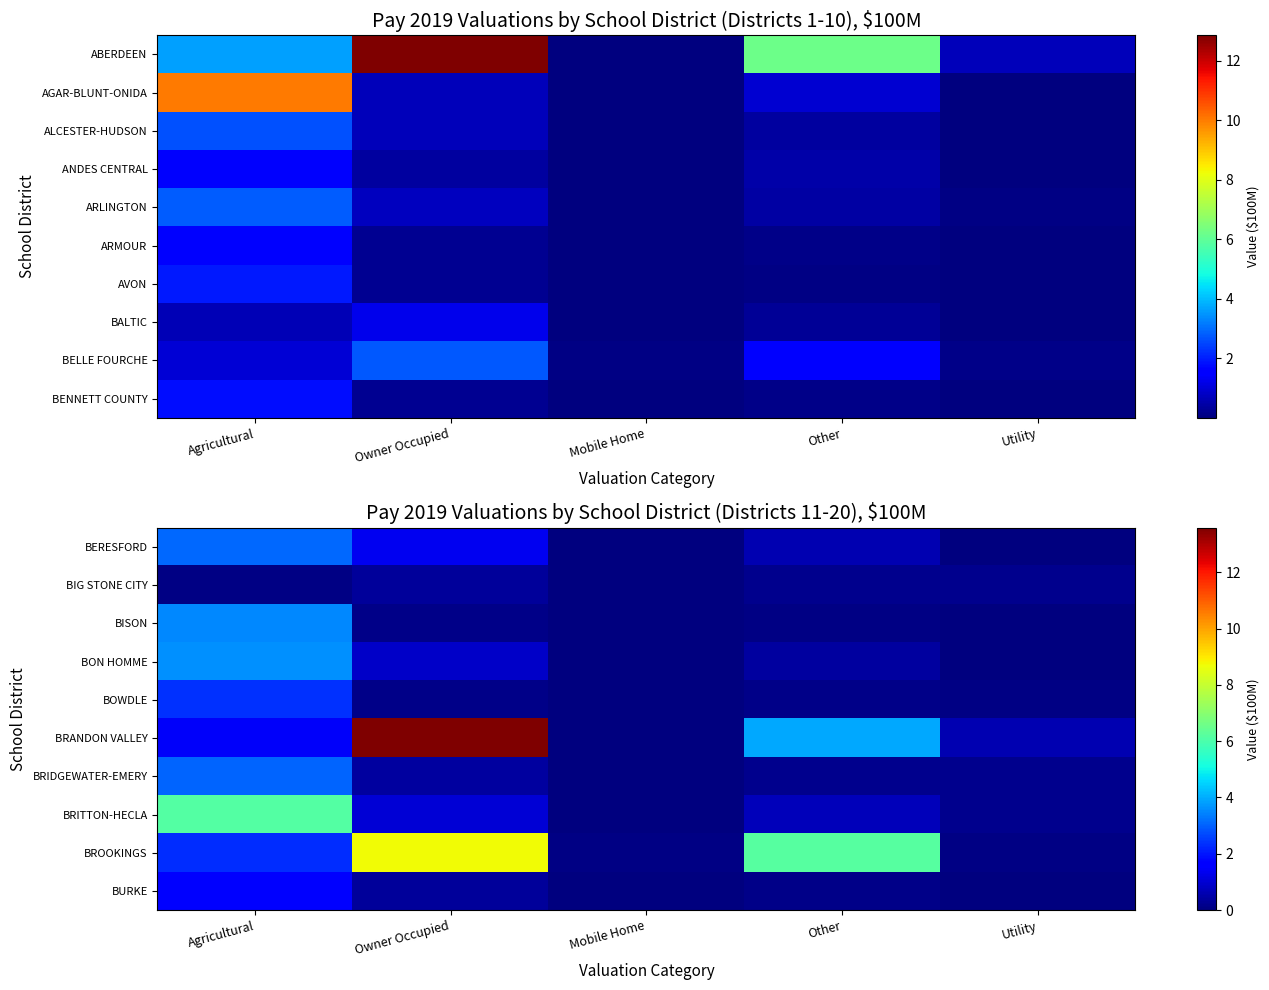

Is the value of BON HOMME at Owner Occupied greater than the value of BURKE at Agricultural?

No